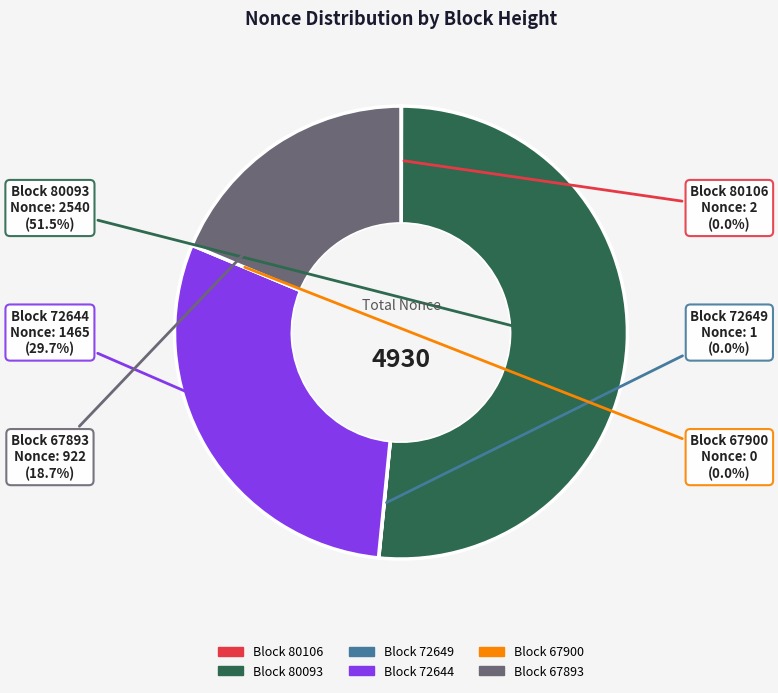

What percentage is the 80093 slice, to the nearest percent?

52%